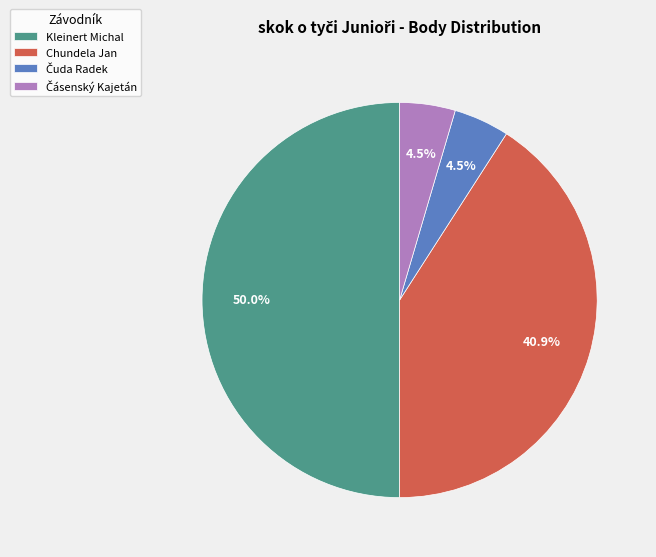

Between Kleinert Michal and Chundela Jan, which is larger?

Kleinert Michal